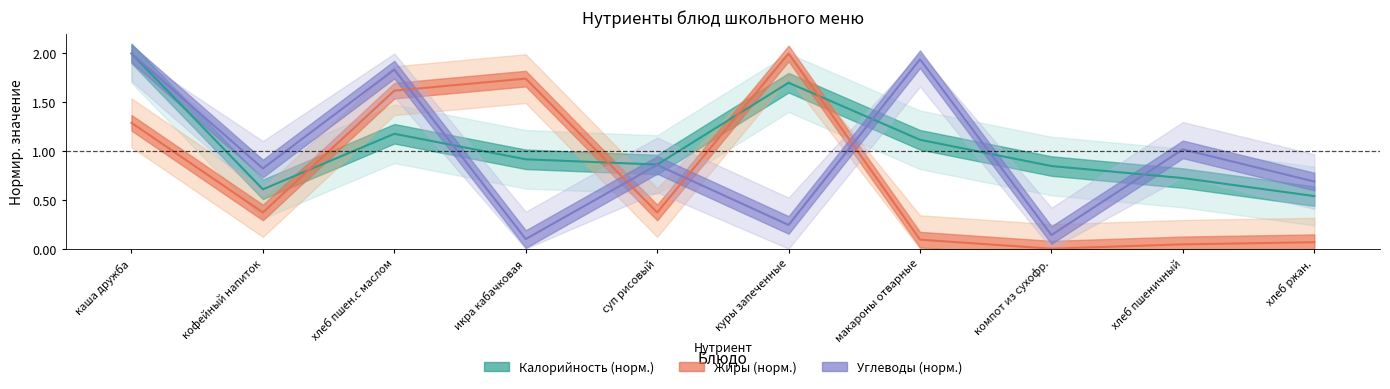

What is the greatest value displayed?

2.0